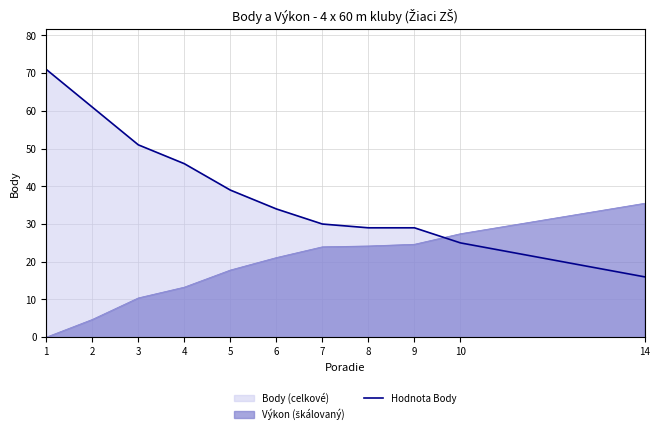

What is the difference between the values at 1 and 7?

41